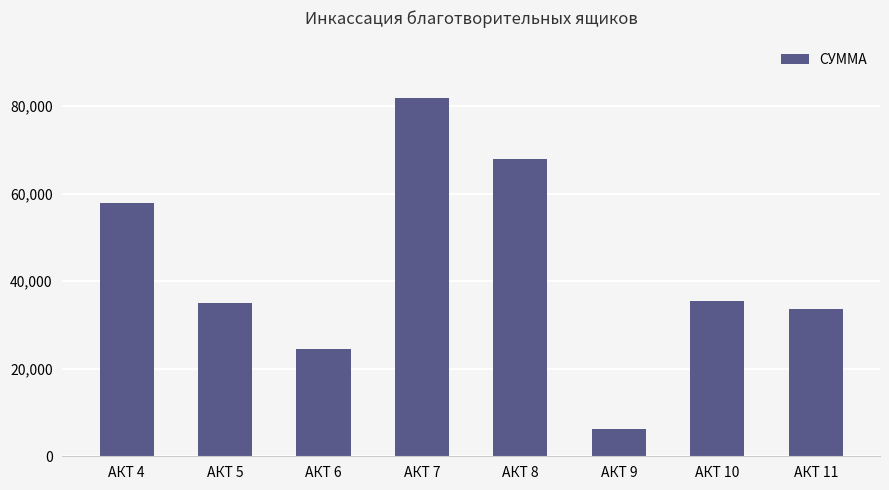

Reading left to right, list all the values displayed in this chart.

57800.4	34977.0	24500.3	81850.0	67808.0	6119.0	35534.5	33720.7